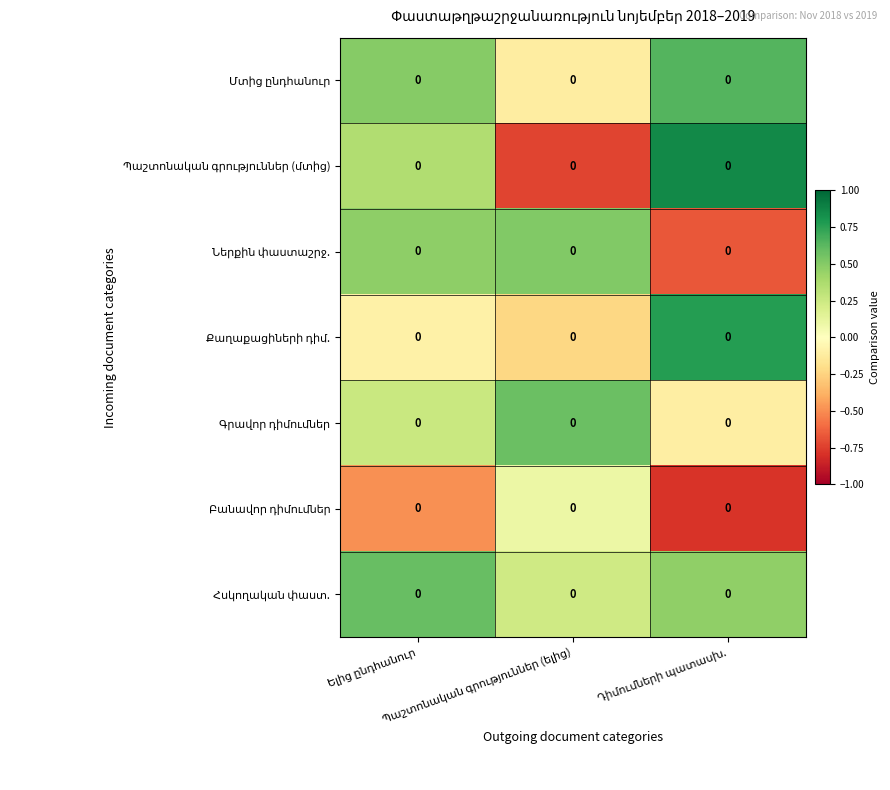

How many data points does each series have?

3